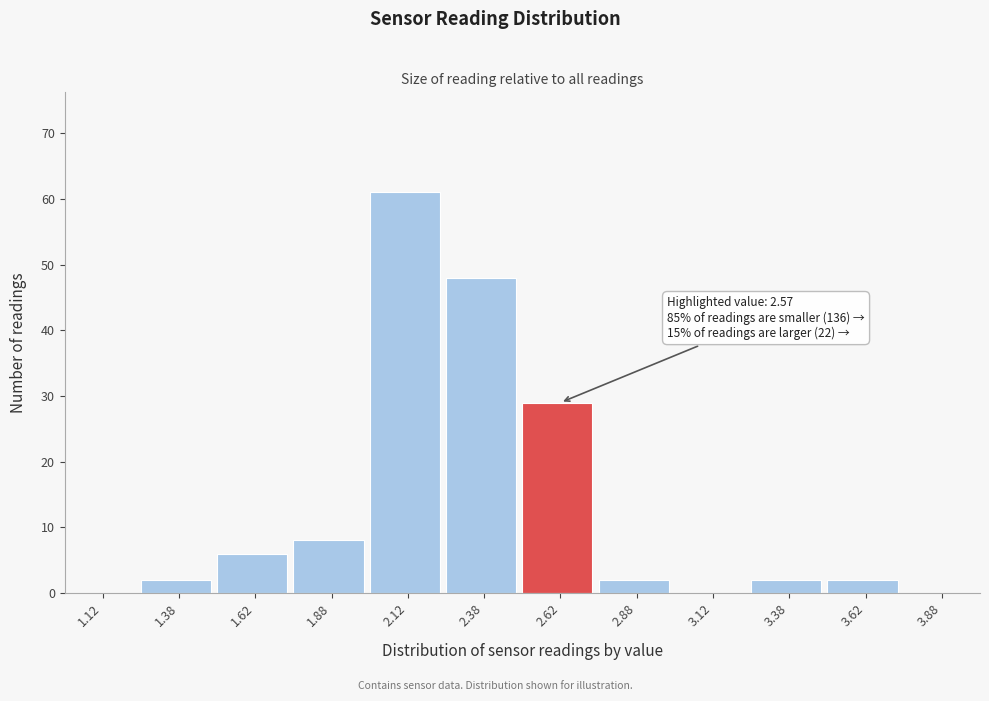

Over which range of the x-axis is the bar tallest?

2.00 to 2.25